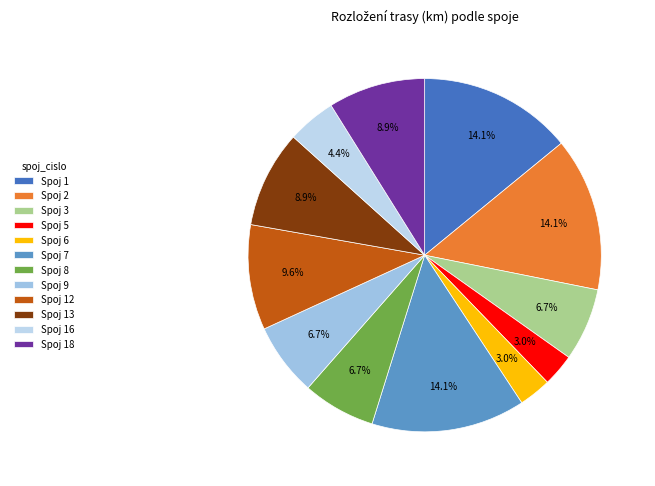

How many slices are in this pie chart?

12